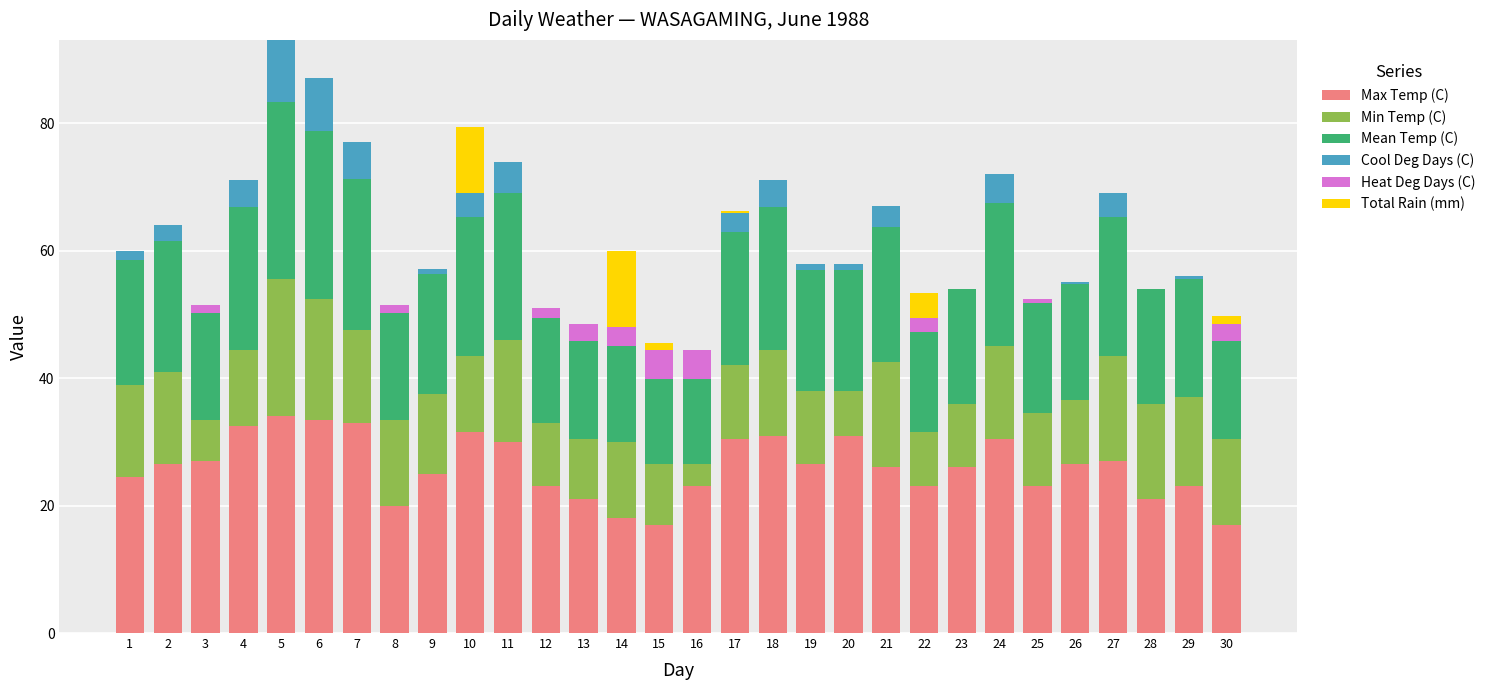

What value does the Max Temp (C) series have at 15?

17.0